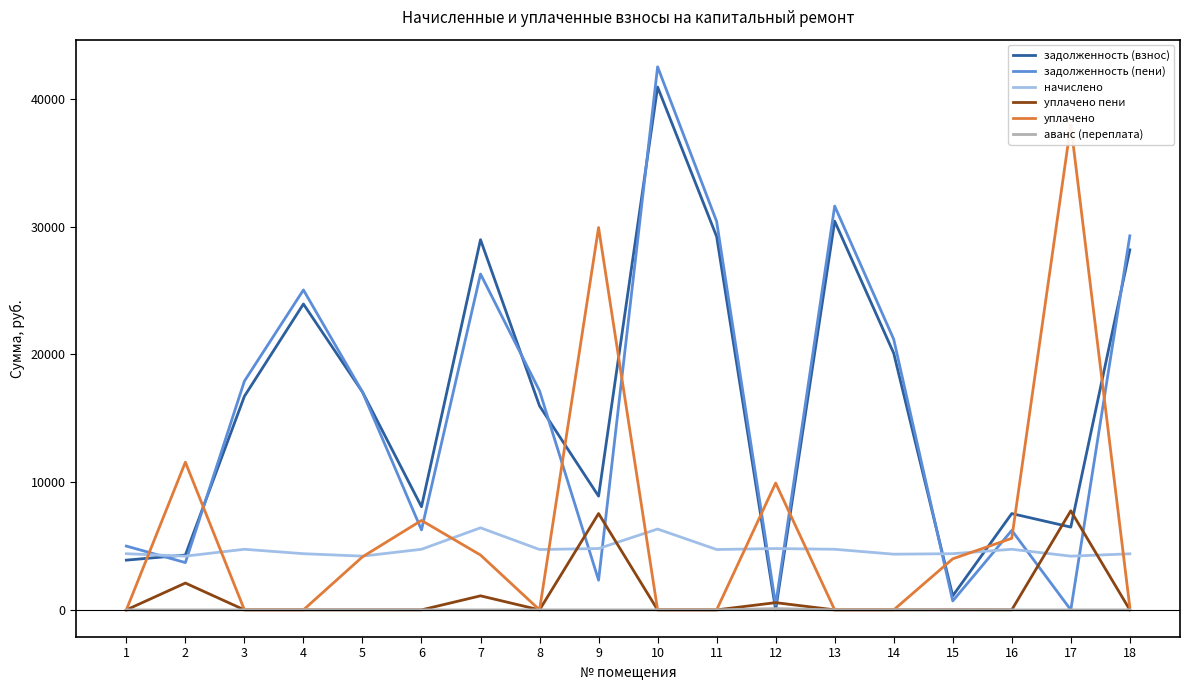

Reading right to left, transcribe all the data shown in this chart.

задолженность (взнос): 18=28175.9	17=6478.1	16=7535.9	15=1099.2	14=20085.8	13=30414.6	12=0.0	11=29219.9	10=40915.9	9=8898.7	8=15959.3	7=28969.3	6=8071.1	5=17049.6	4=23936.4	3=16716.6	2=4292.4	1=3893.0
задолженность (пени): 18=29272.7	17=0.0	16=6221.5	15=698.4	14=21175.4	13=31600.2	12=399.9	11=30400.7	10=42497.5	9=2324.2	8=17140.1	7=26285.5	6=6256.7	5=17050.8	4=25035.6	3=17902.2	2=3701.1	1=4992.2
начислено: 18=4387.2	17=4204.8	16=4742.4	15=4396.8	14=4358.4	13=4742.4	12=4800.0	11=4723.2	10=6326.4	9=4800.0	8=4723.2	7=6422.4	6=4742.4	5=4204.8	4=4396.8	3=4742.4	2=4204.8	1=4396.8
уплачено пени: 18=0.0	17=7753.9	16=0.0	15=3.9	14=0.0	13=0.0	12=565.8	11=0.0	10=0.0	9=7538.3	8=0.0	7=1099.3	6=0.0	5=0.0	4=0.0	3=0.0	2=2098.4	1=0.0
уплачено: 18=198.3	17=37959.6	16=5600.0	15=3996.1	14=0.0	13=0.0	12=9925.1	11=0.0	10=0.0	9=29919.8	8=0.0	7=4291.4	6=7000.0	5=4150.0	4=0.0	3=0.0	2=11558.5	1=0.0
аванс (переплата): 18=0.0	17=0.0	16=0.0	15=0.0	14=0.0	13=0.0	12=101.0	11=0.0	10=0.0	9=0.0	8=0.0	7=0.0	6=0.0	5=0.0	4=0.0	3=0.0	2=0.0	1=0.0